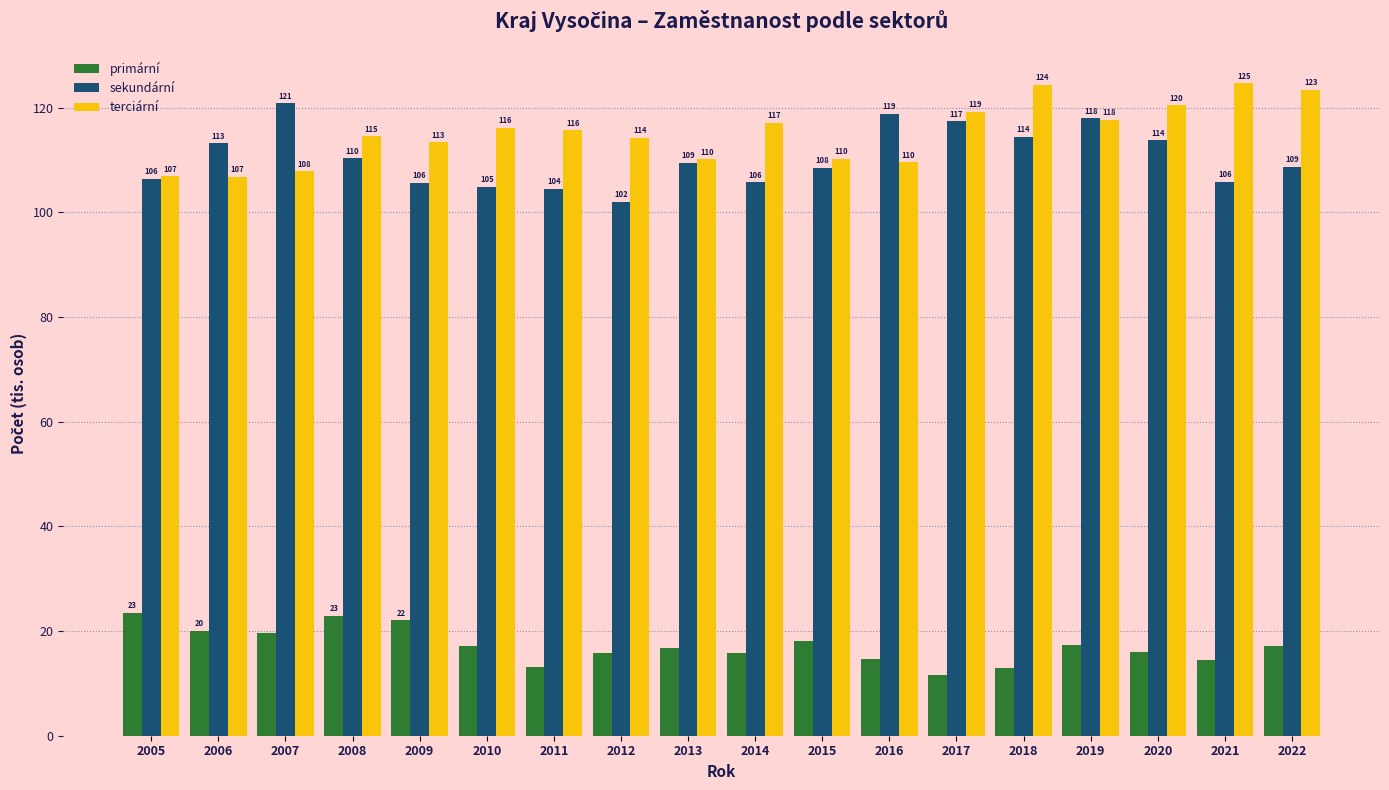

At which category does the chart reach its peak across all series?

2021